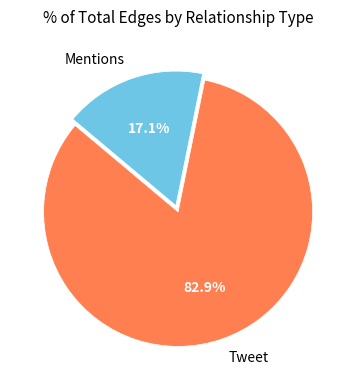

Do Tweet and Mentions together represent more than half of the pie?

Yes